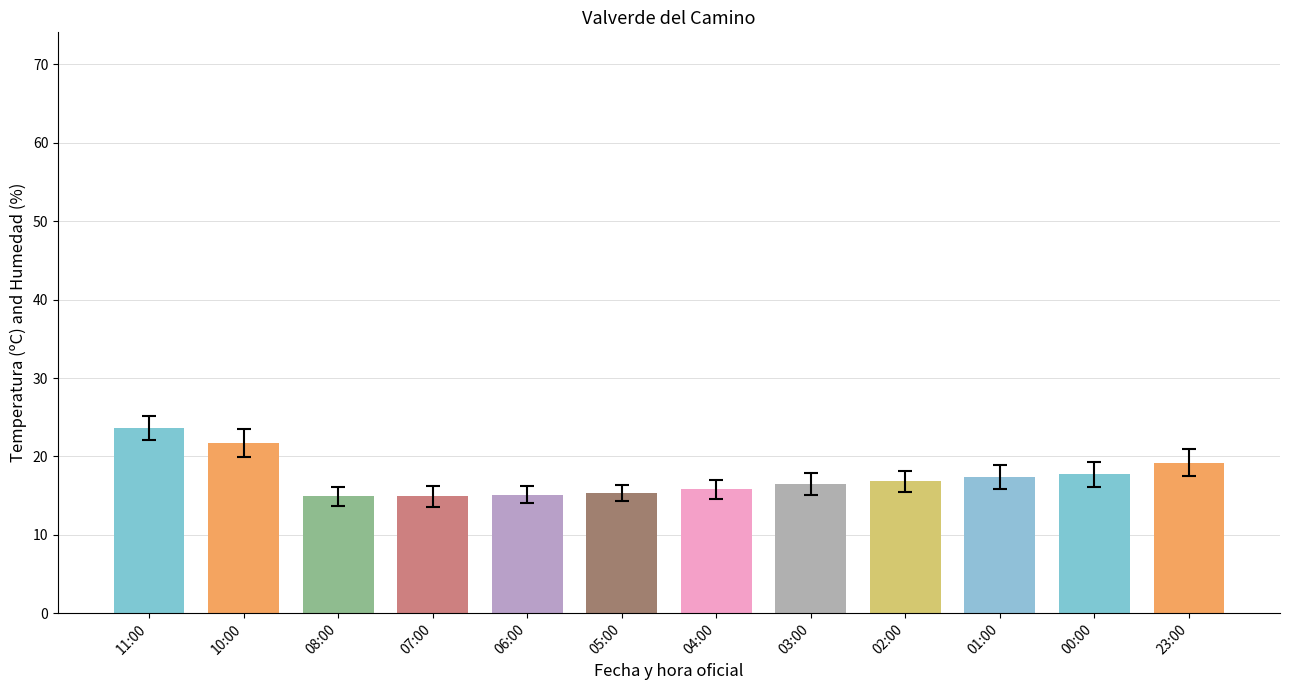

Which series has the largest total across all categories?

Humedad (%)